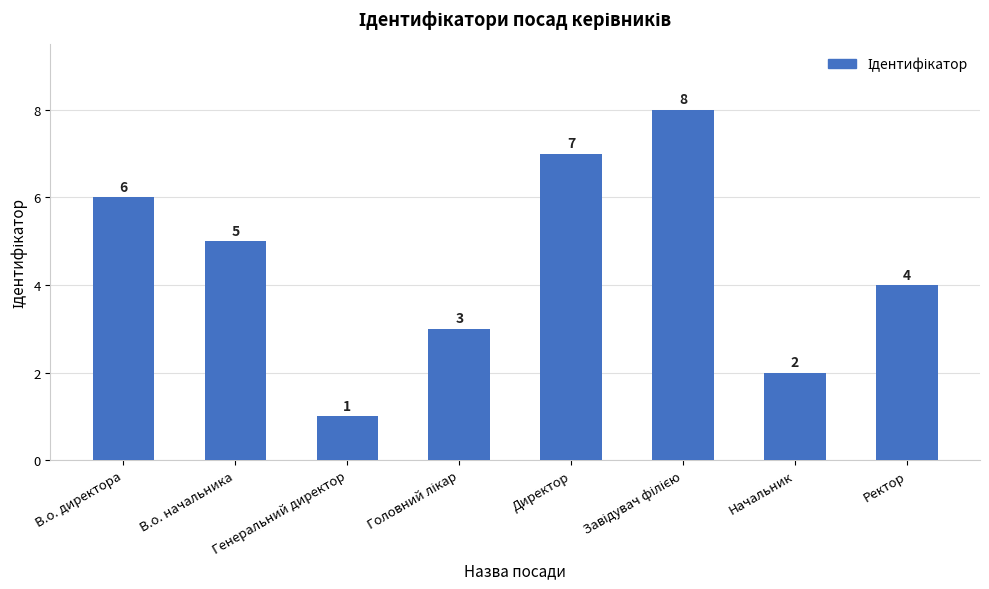

What is the label of the 7th bar from the left?

Начальник